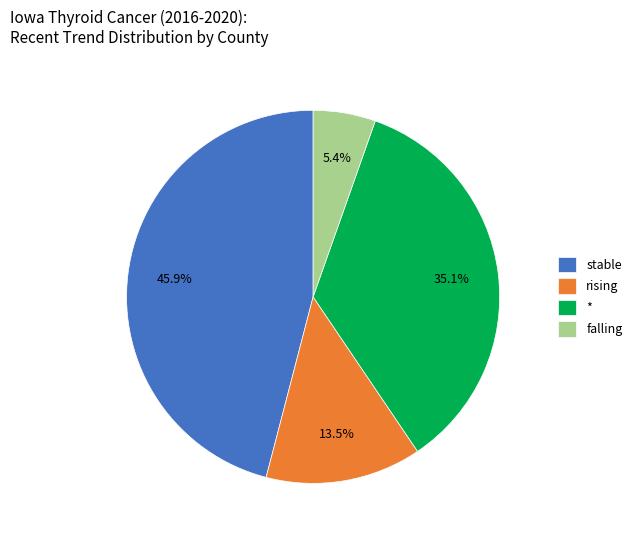

Which has a higher value, stable or falling?

stable